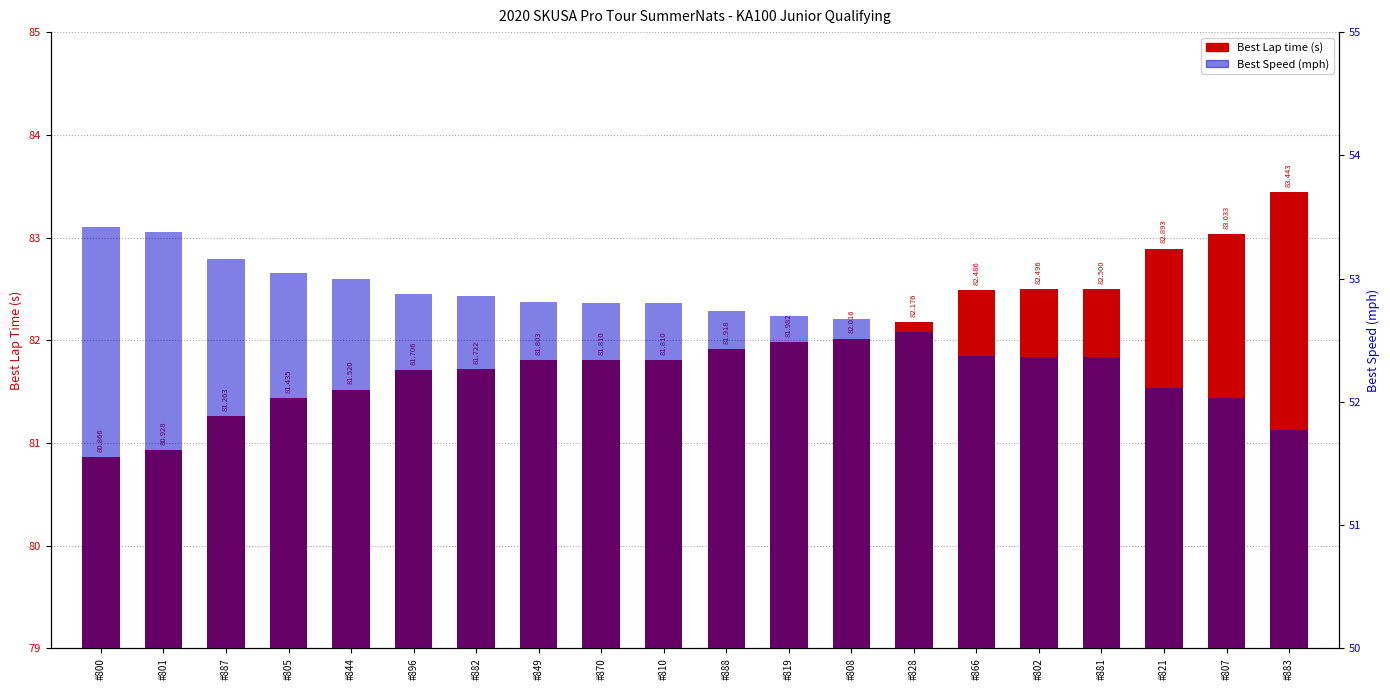

How many bars are there in each group?

2